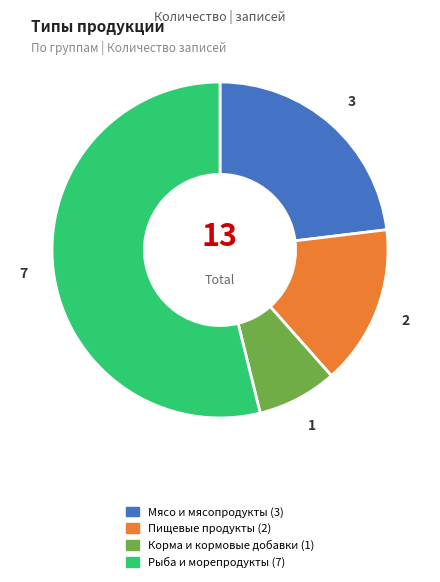

Count the number of slices in the pie.

4